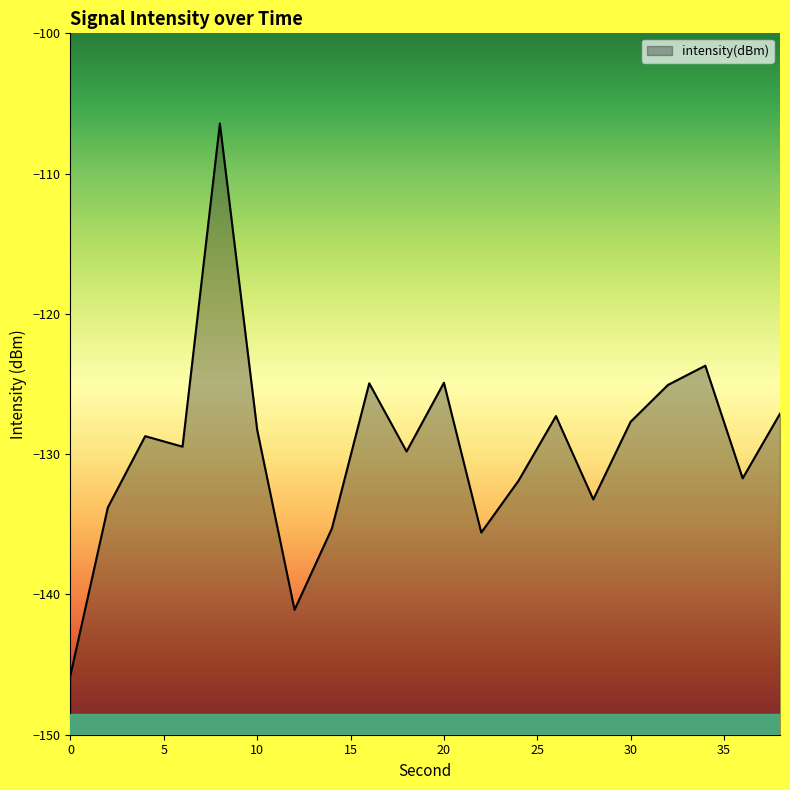

Rank the categories by value from highest to lowest.

8, 34, 20, 16, 32, 38, 26, 30, 10, 4, 6, 18, 36, 24, 28, 2, 14, 22, 12, 0